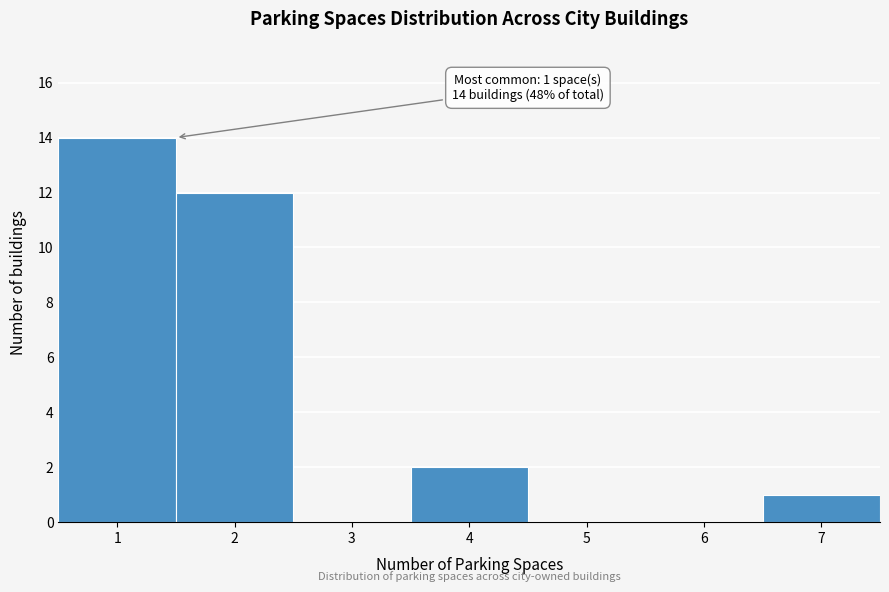

Which range on the x-axis has the tallest bar?

0.5 to 1.5